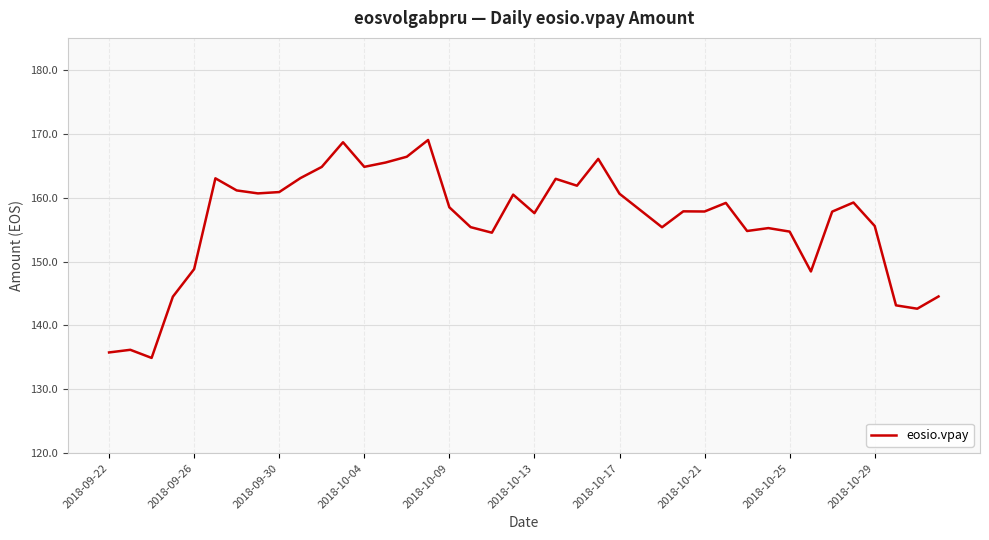

What is the smallest value displayed?

134.9